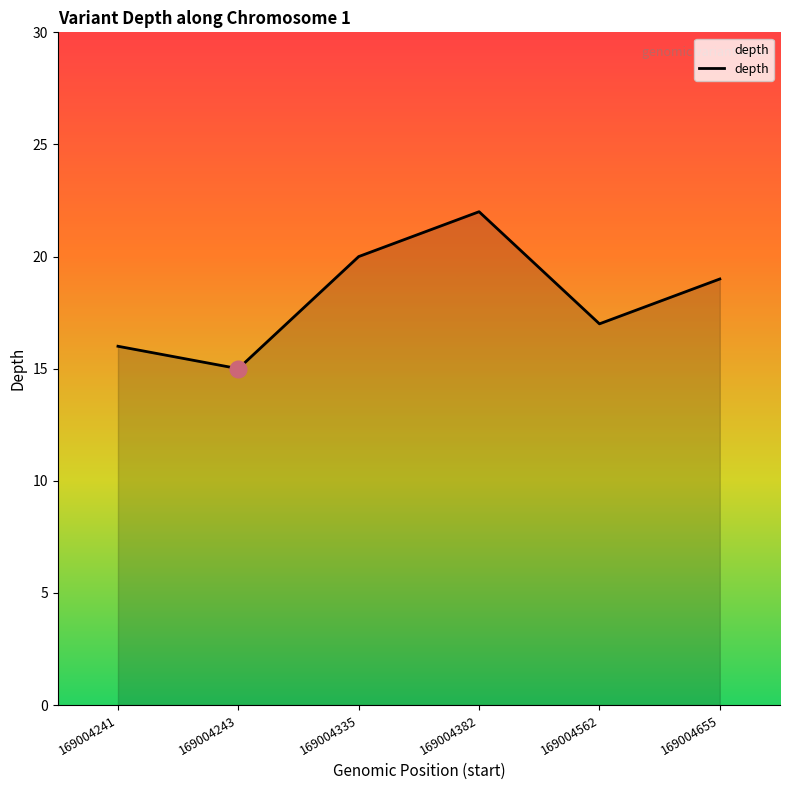

How many interior local valleys (lower than both neighbors) does the data have?

2